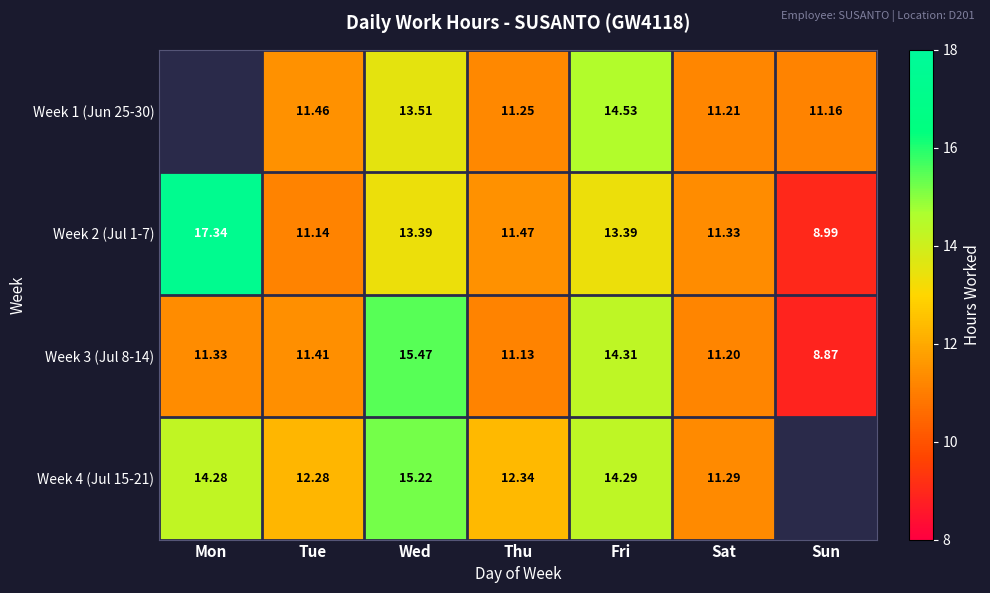

Where does the Week 3 (Jul 8-14) series first go above 11?

Mon